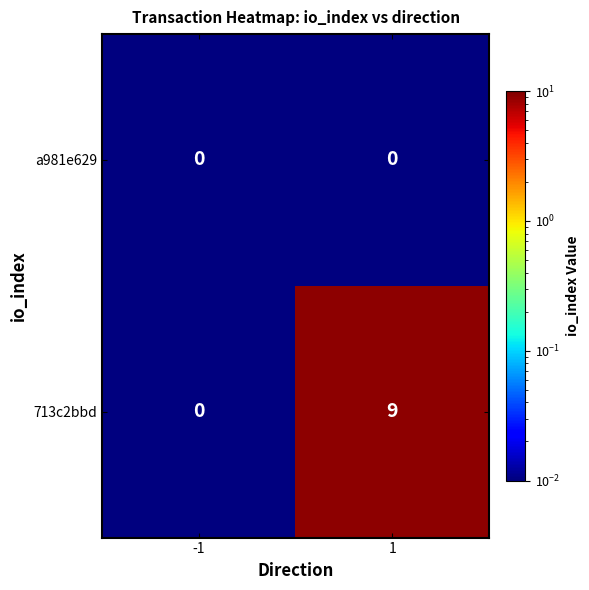

Between -1 and 1, which series saw the biggest shift?

713c2bbd